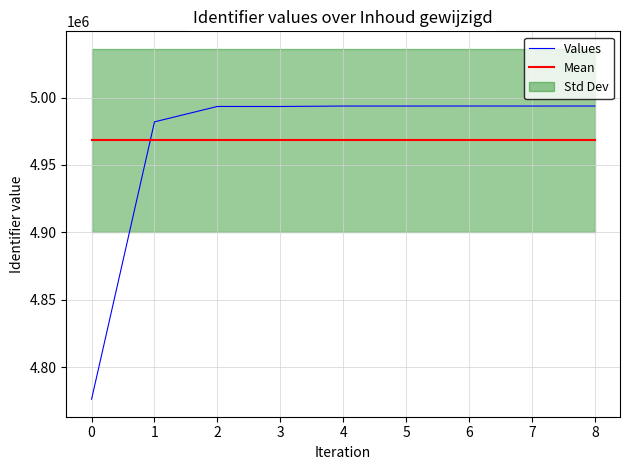

Read the Values value at 0.

4776173.0